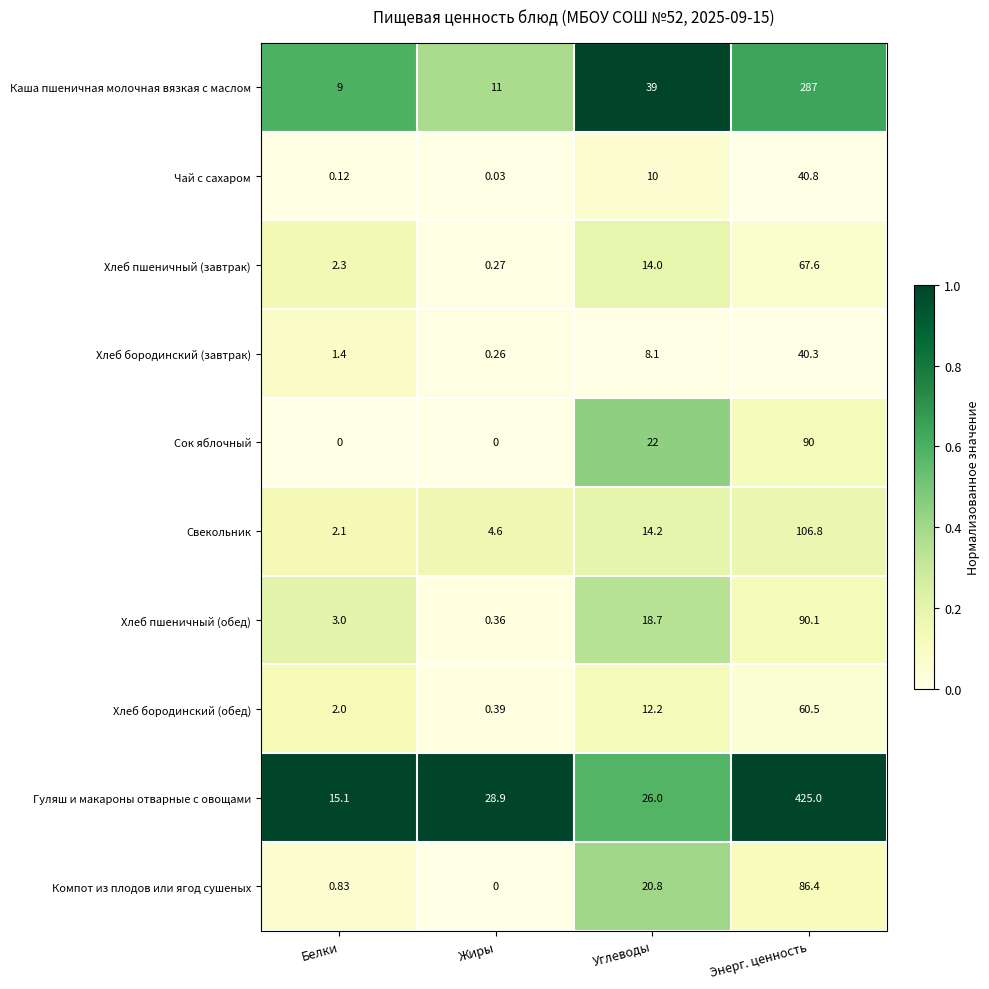

Between Белки and Жиры, which series saw the biggest shift?

Гуляш и макароны отварные с овощами